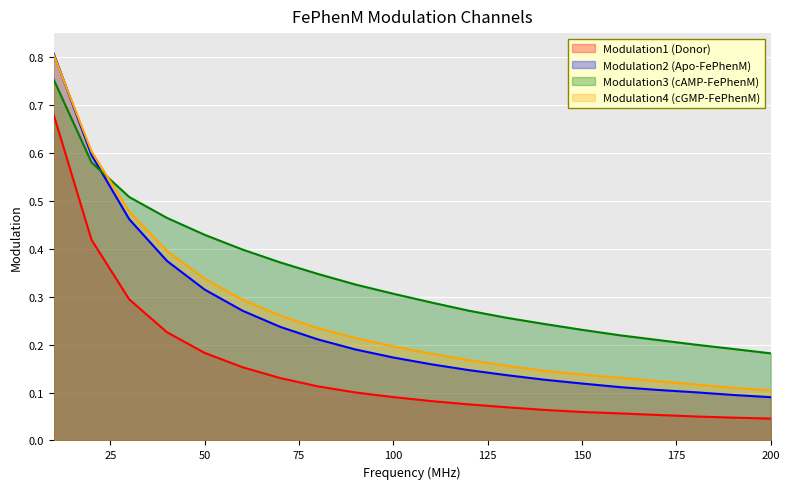

True or false: Modulation4 (cGMP-FePhenM) and Modulation3 (cAMP-FePhenM) cross at least once.

True